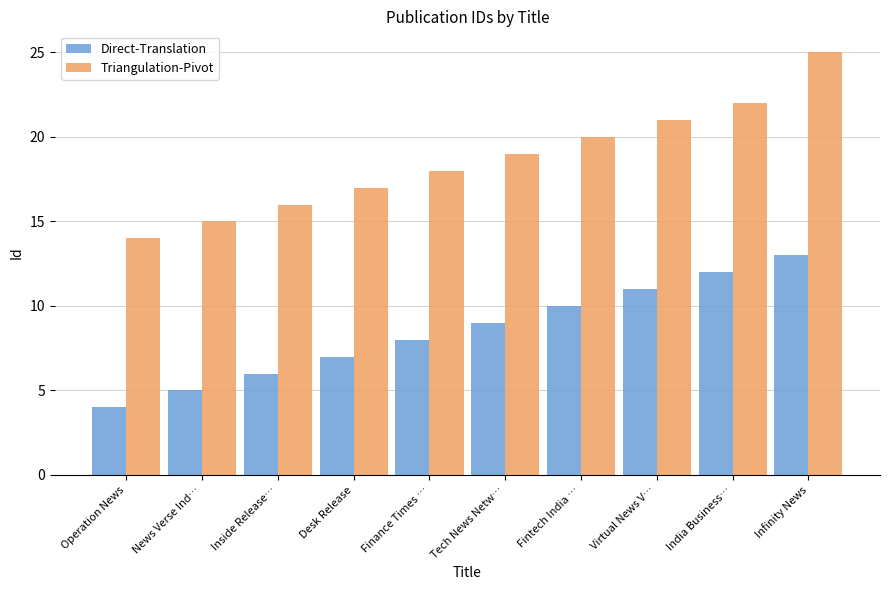

What is the minimum value shown in the chart?

4